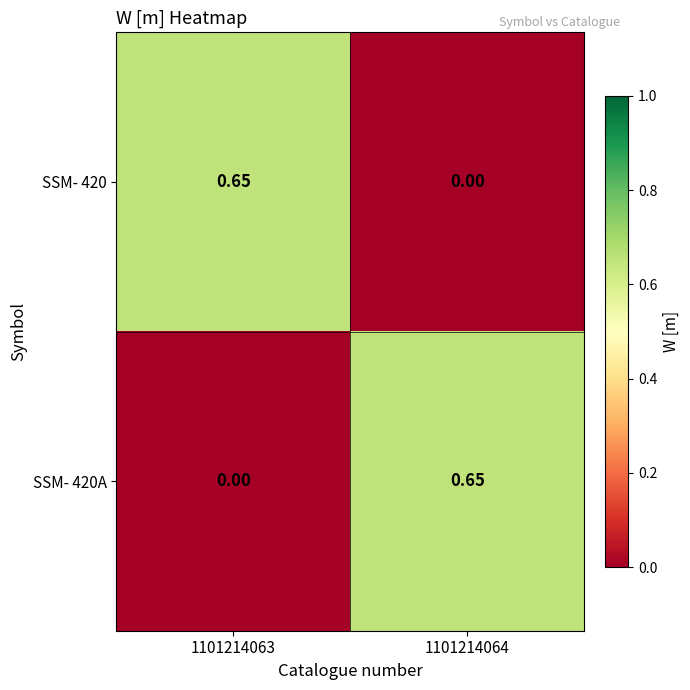

Is the value of SSM- 420A at 1101214063 greater than the value of SSM- 420 at 1101214063?

No